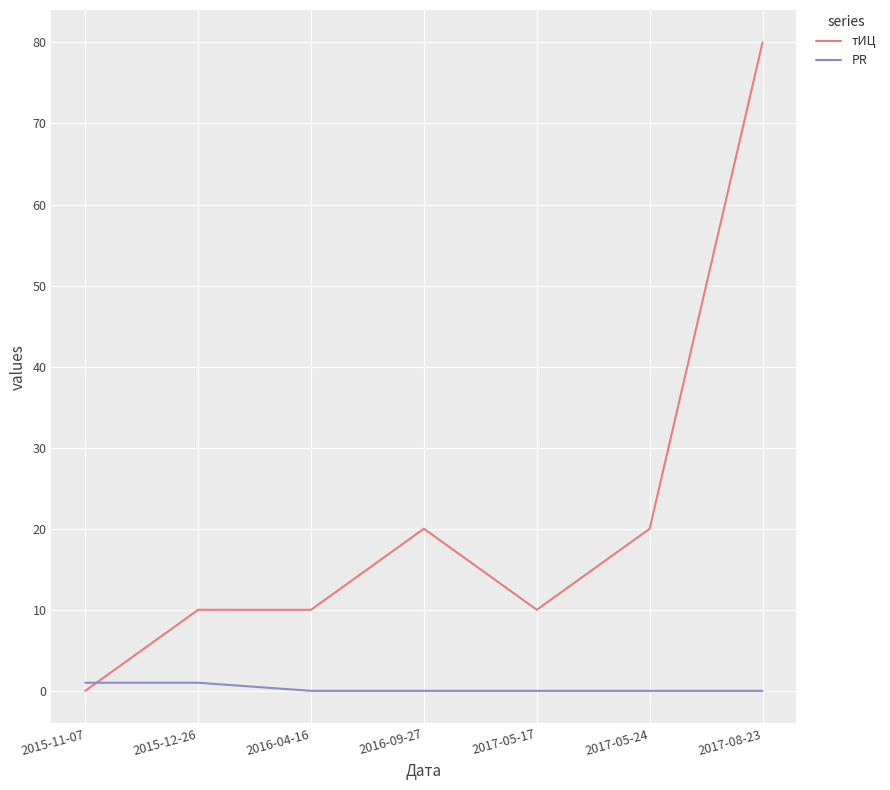

What is the difference between the highest and lowest values at 2015-12-26?

9